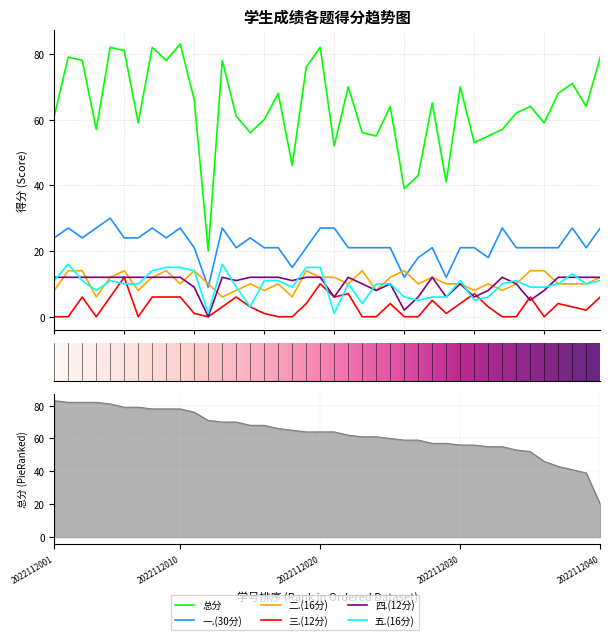

The 二.(16分) series shows 14 at 2022112036. True or false?

True